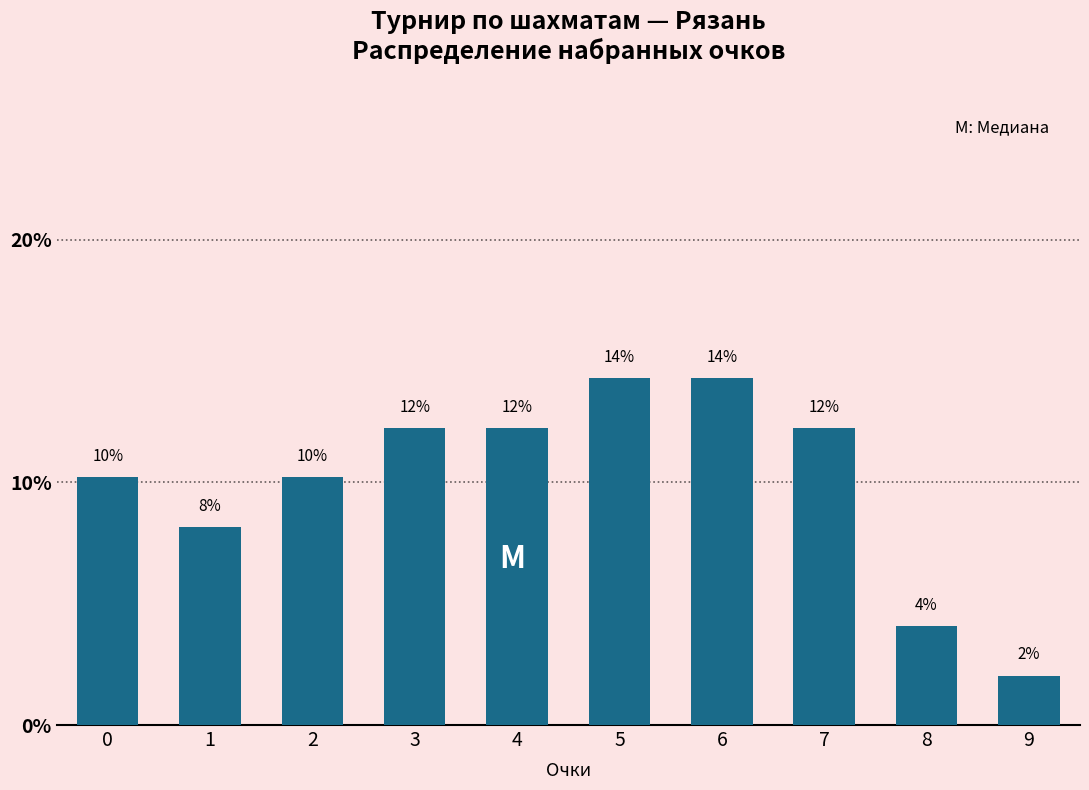

Does the chart contain any negative values?

No